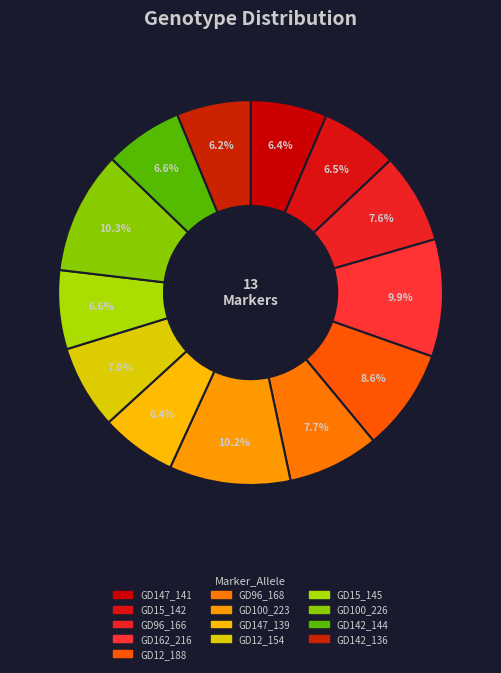

Does GD147_141 represent more than half of the total?

No